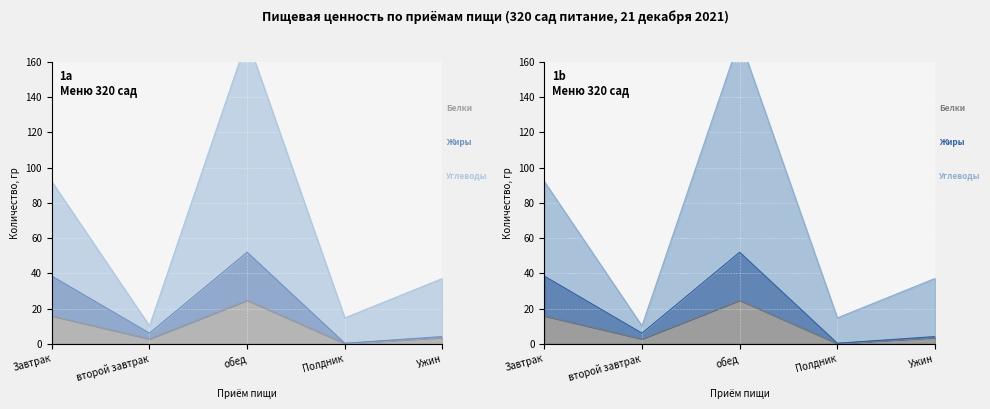

What is the value of the Белки, гр point at the 5th from the left?

3.6